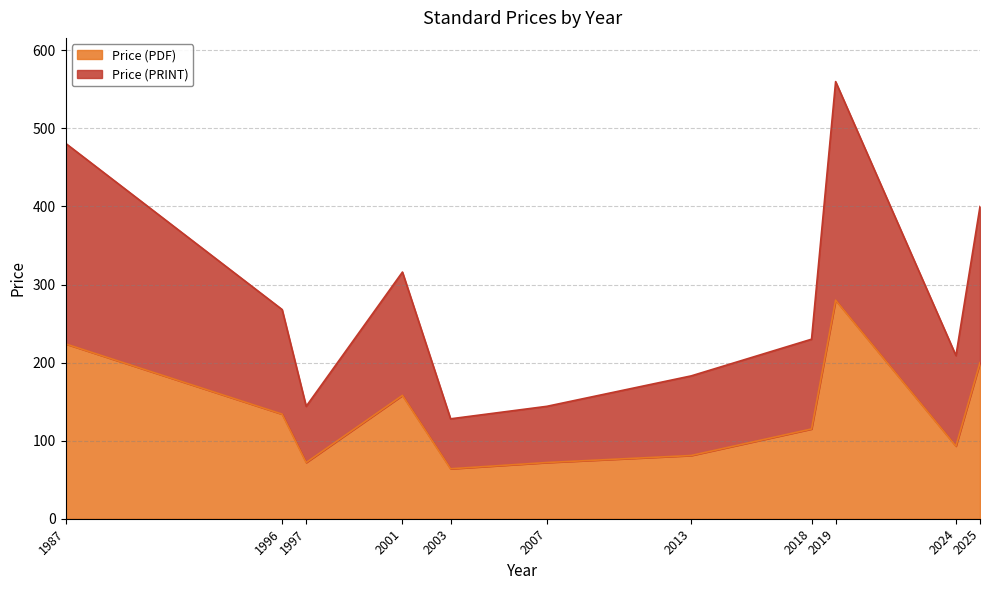

Reading right to left, list all the values displayed in this chart.

Price (PDF): 2025=200	2024=93	2019=280	2018=115	2013=81	2007=72	2003=64	2001=158	1997=72	1996=134	1987=224
Price (PRINT): 2025=400	2024=209	2019=560	2018=230	2013=183	2007=144	2003=128	2001=316	1997=144	1996=268	1987=481